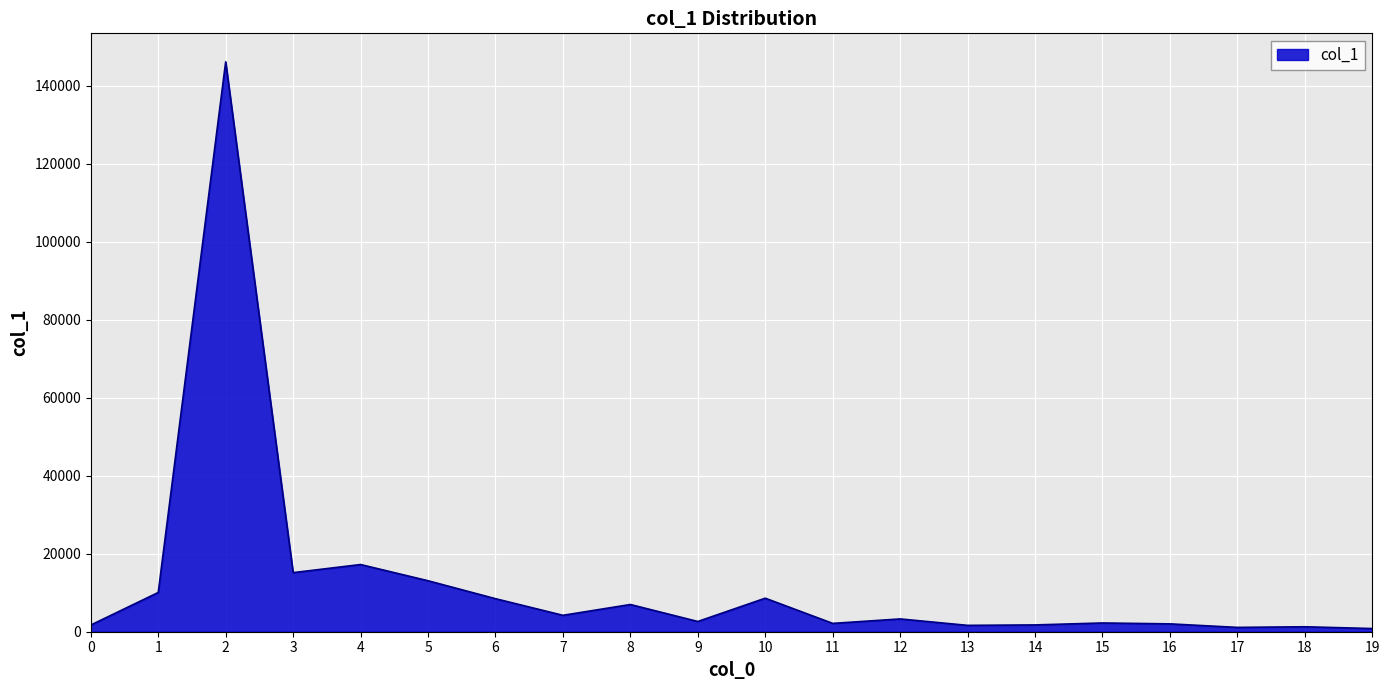

What is the difference between the maximum and minimum values?

145355